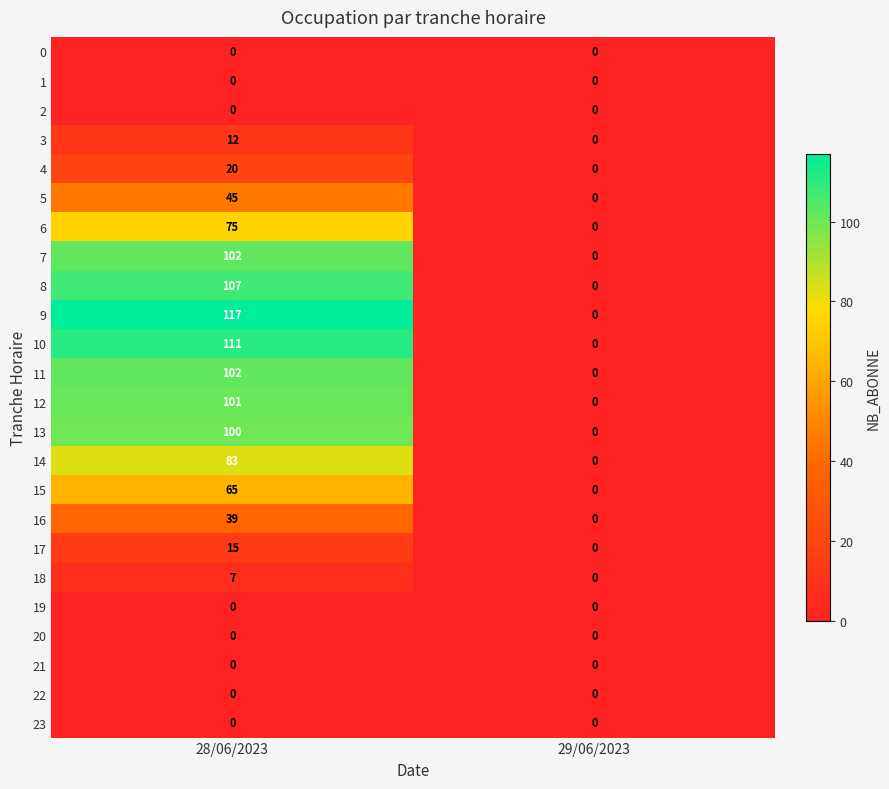

At how many categories does at least one series exceed 89?

1